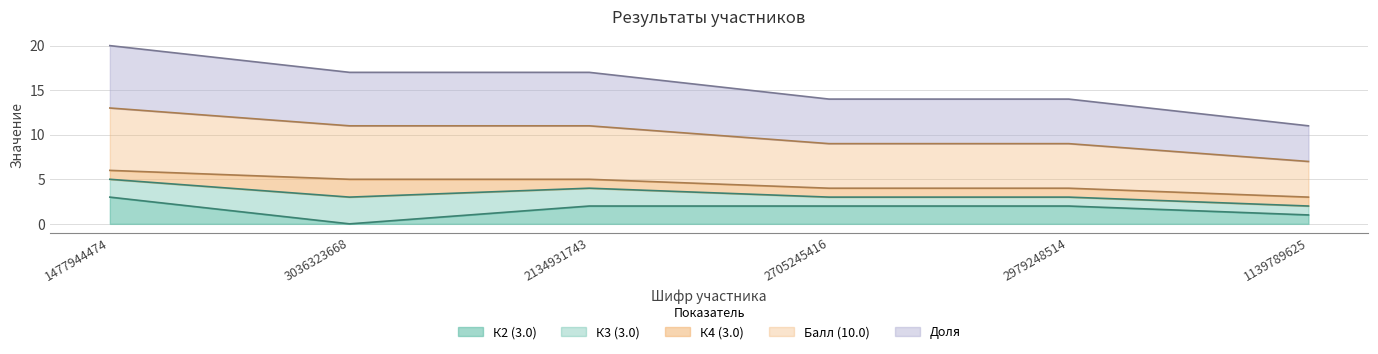

The value of Балл (10.0) at 2979248514 is 6. True or false?

False